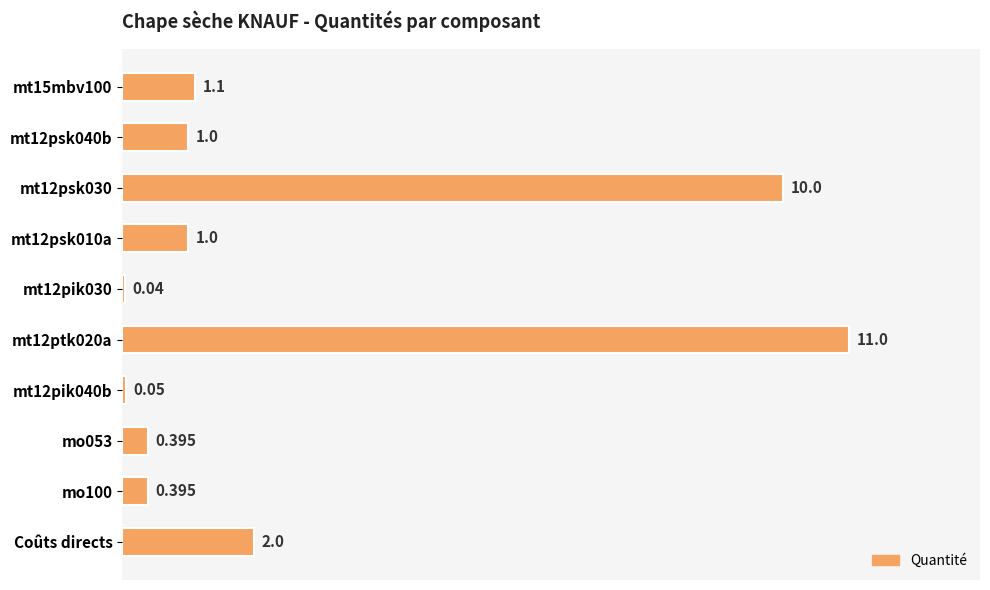

Does the chart contain any negative values?

No